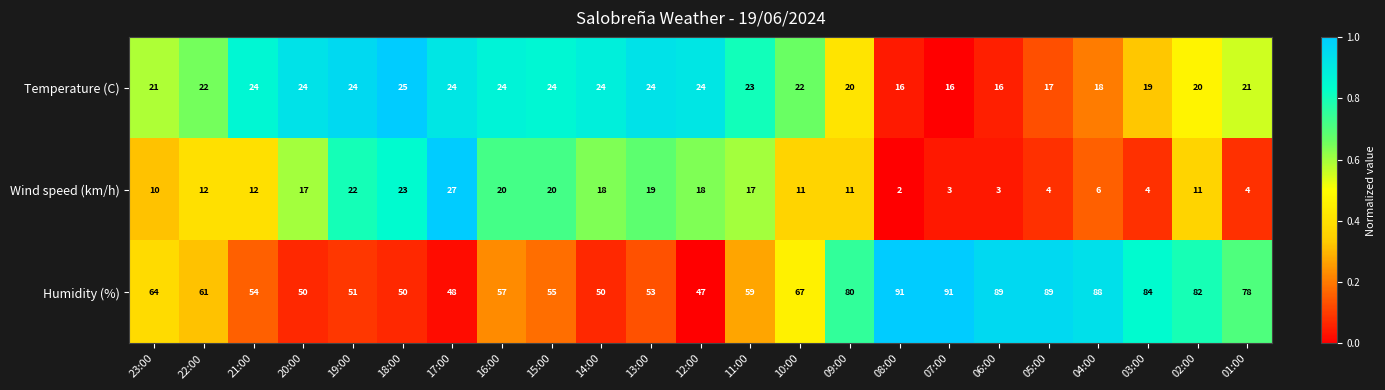

True or false: Humidity (%) has a value of 34 at 16:00.

False